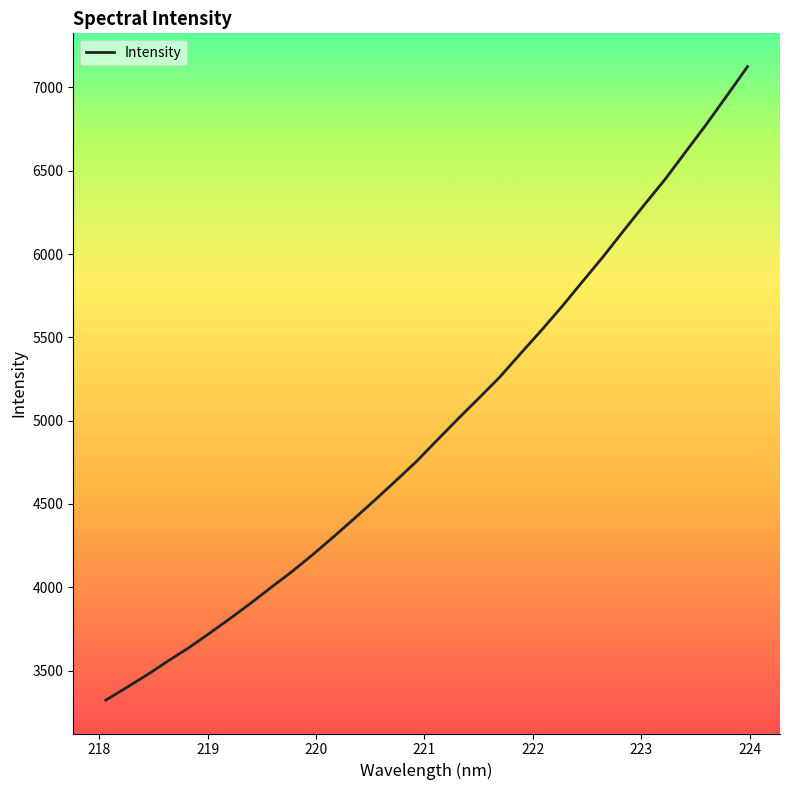

What is the minimum value shown in the chart?

3322.0